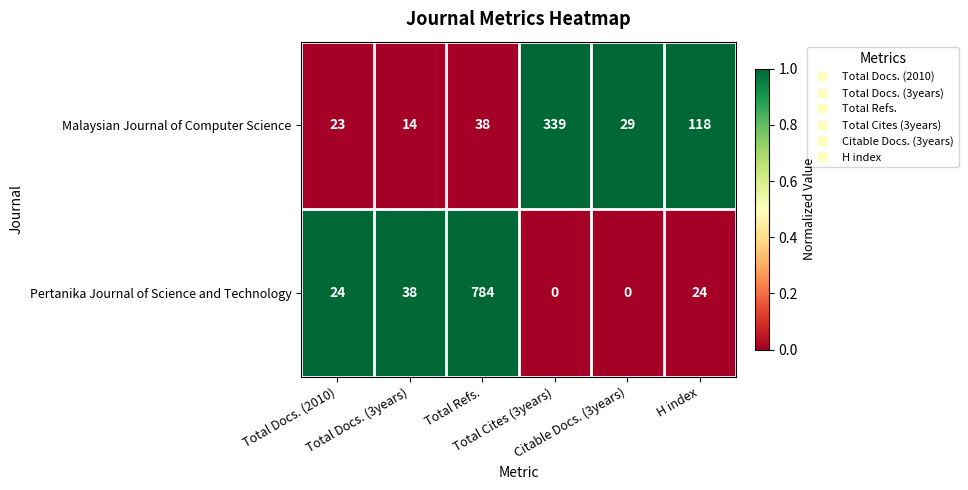

Between Total Docs. (2010) and Total Cites (3years), which series saw the biggest shift?

Malaysian Journal of Computer Science